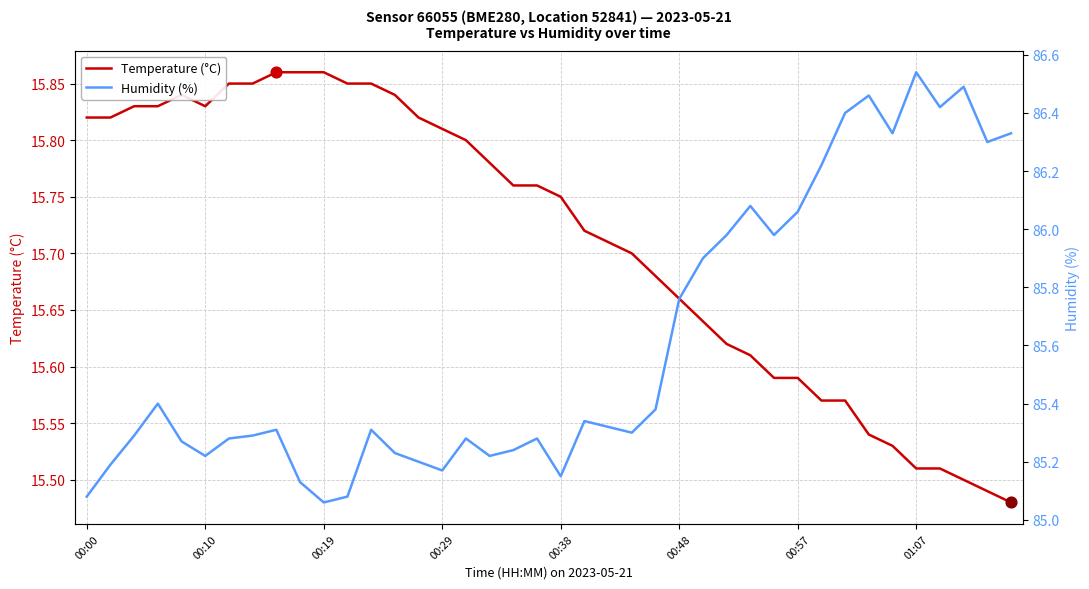

At how many categories does at least one series exceed 33?

40